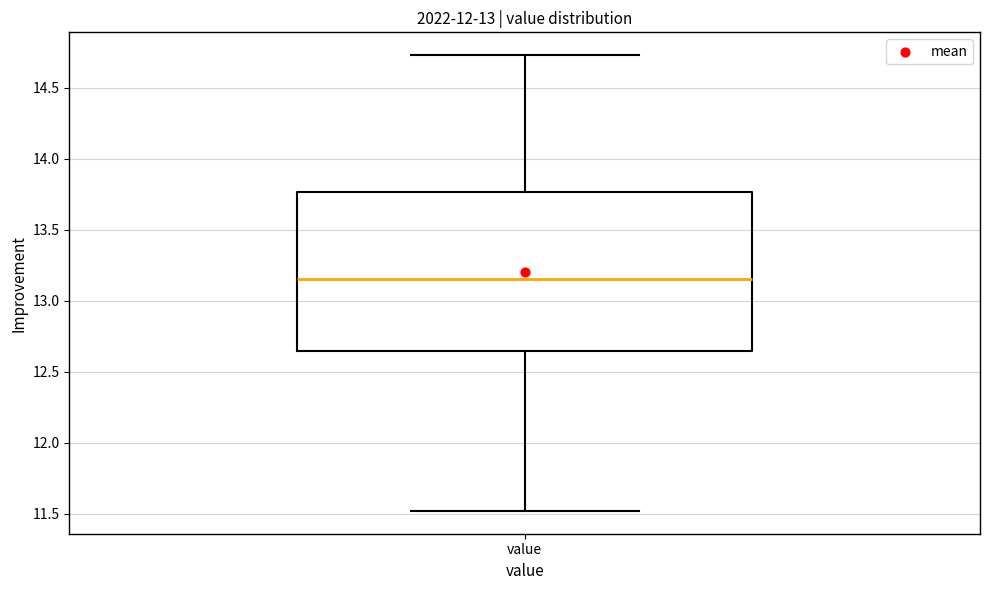

Where does the lower whisker of the box for value end on the y-axis? The values are not printed on the chart, so give them approximately, as read against the axis.

11.50